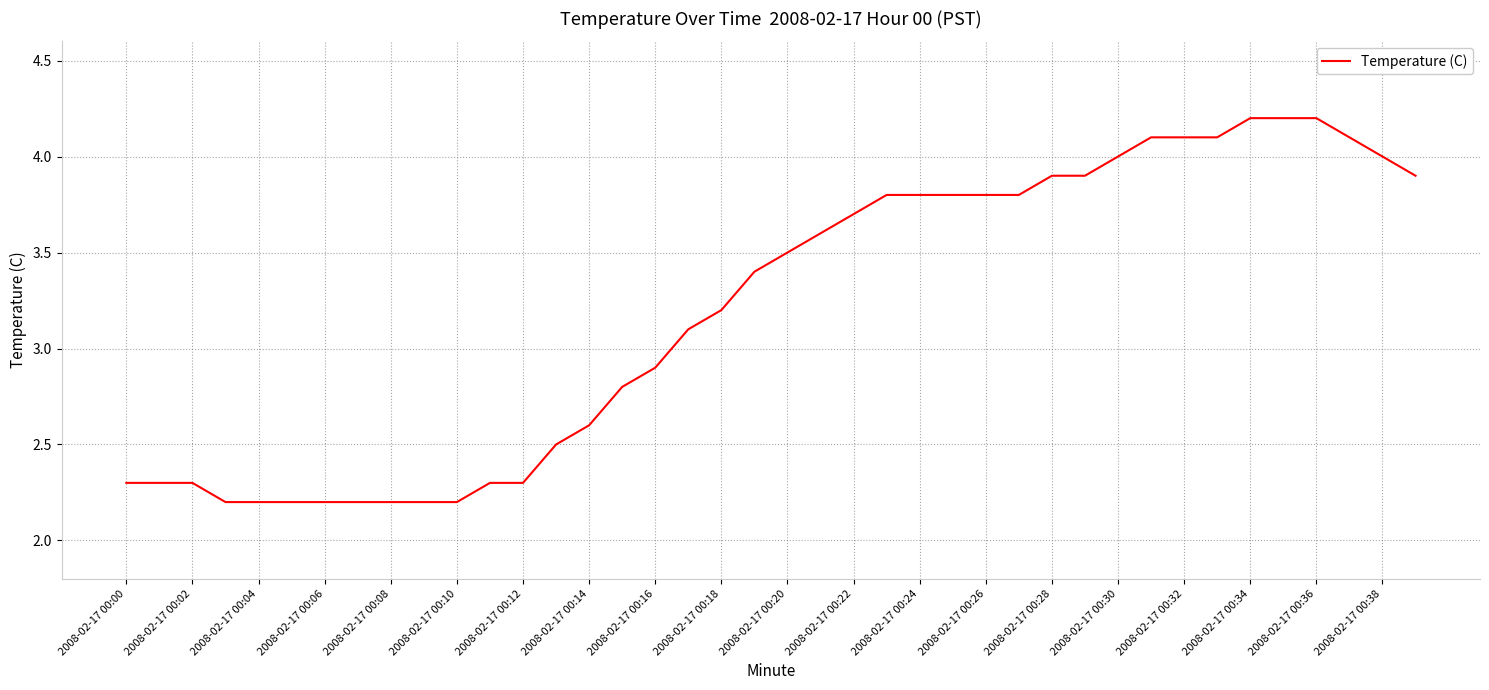

How many distinct data groups are displayed?

1